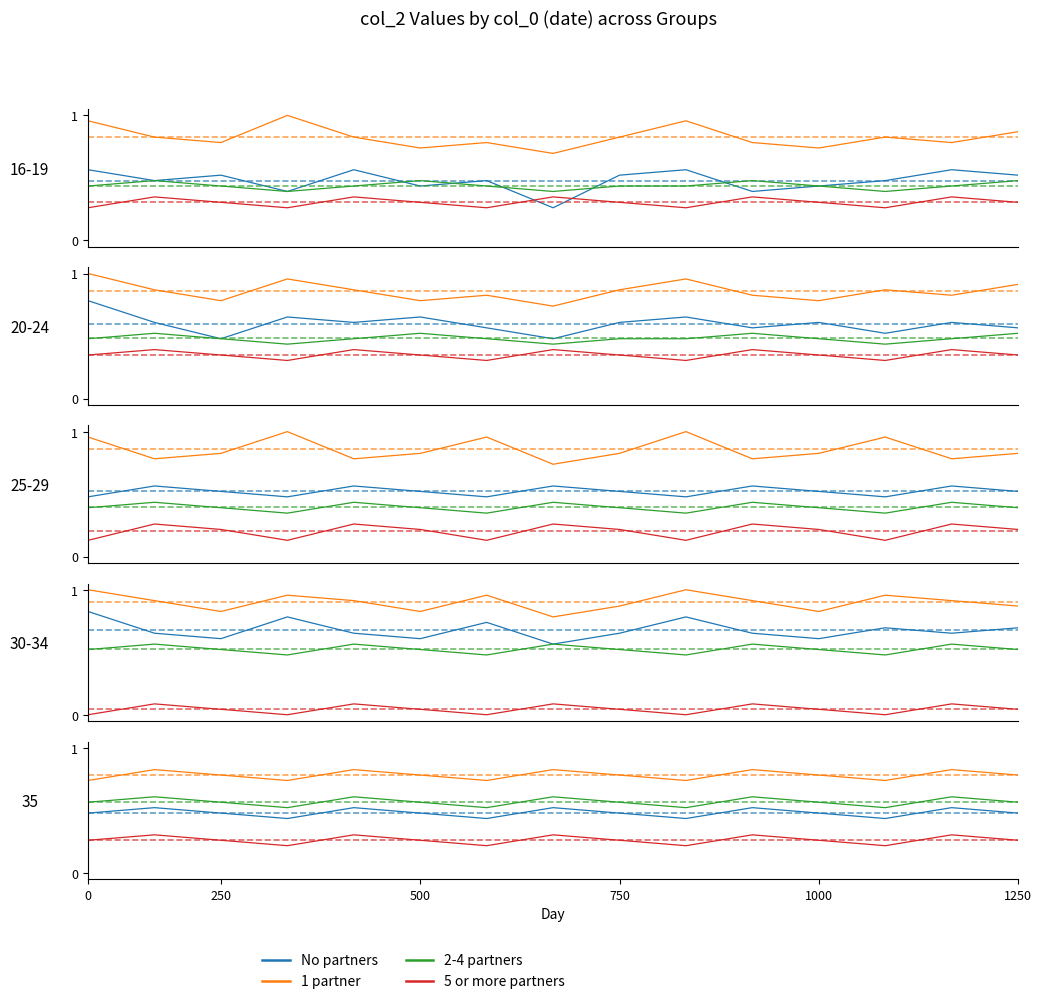

At how many categories does at least one series exceed 0?

15